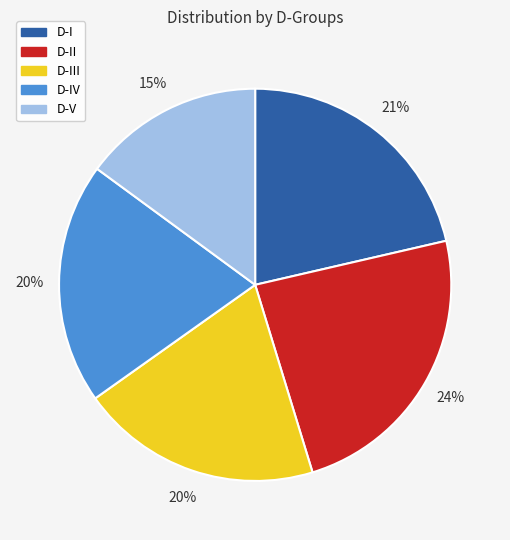

To the nearest percent, what is the difference between the largest and smallest slice percentages?

9%